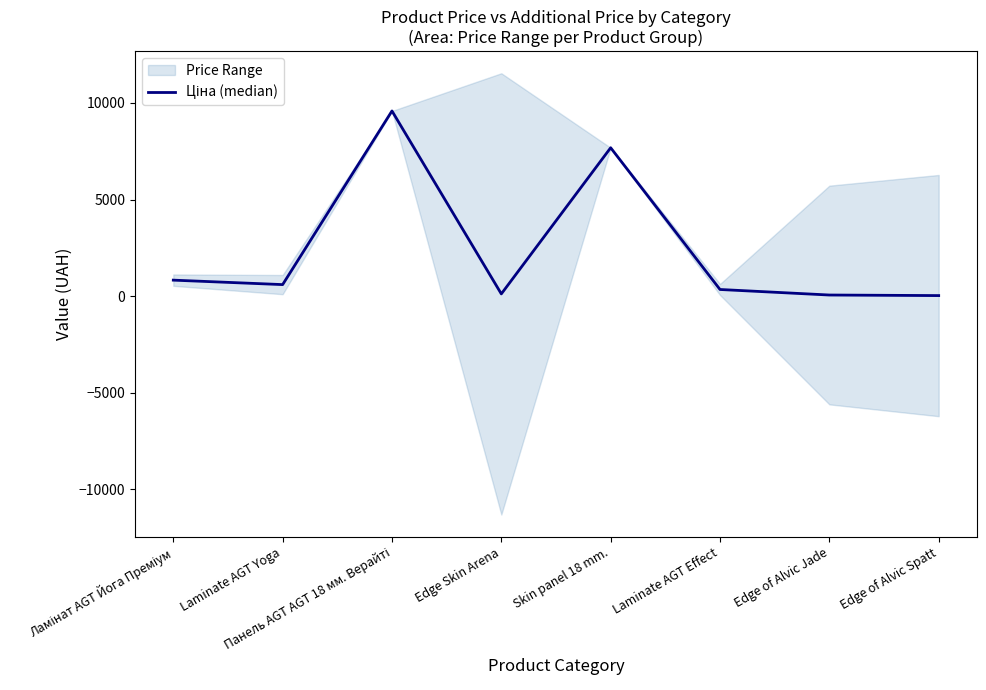

How many points are higher than both their immediate neighbors (excluding endpoints)?

2